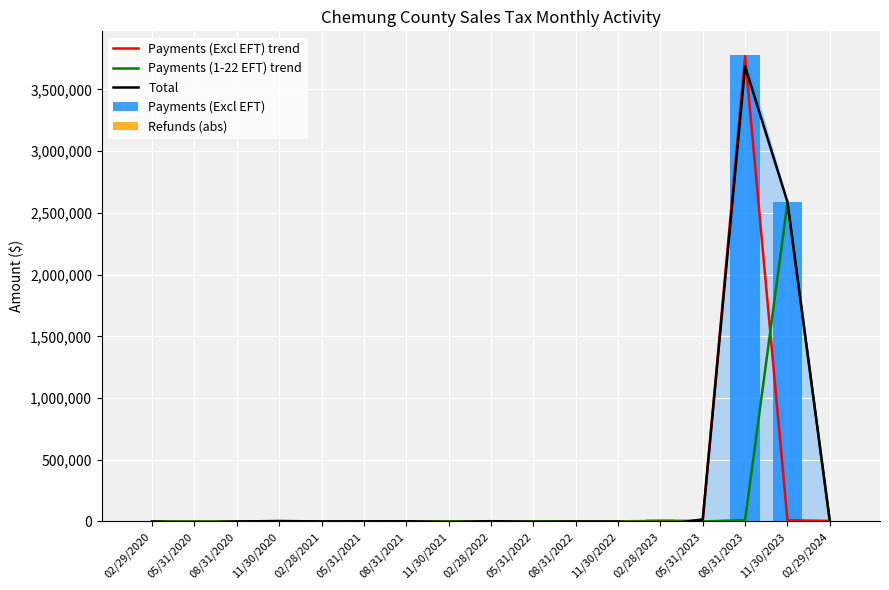

List the labels in order of Refunds (abs) value, smallest first.

08/31/2020, 02/29/2024, 02/28/2021, 05/31/2021, 05/31/2020, 02/28/2022, 11/30/2022, 11/30/2021, 11/30/2023, 11/30/2020, 08/31/2021, 08/31/2023, 08/31/2022, 05/31/2022, 02/29/2020, 05/31/2023, 02/28/2023